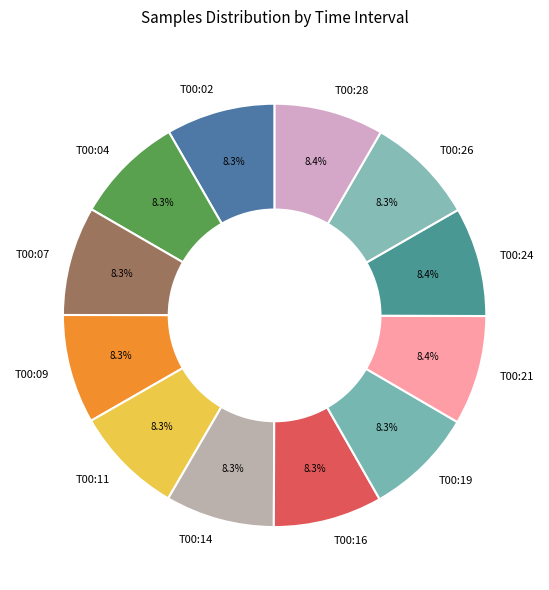

Count the number of slices in the pie.

12